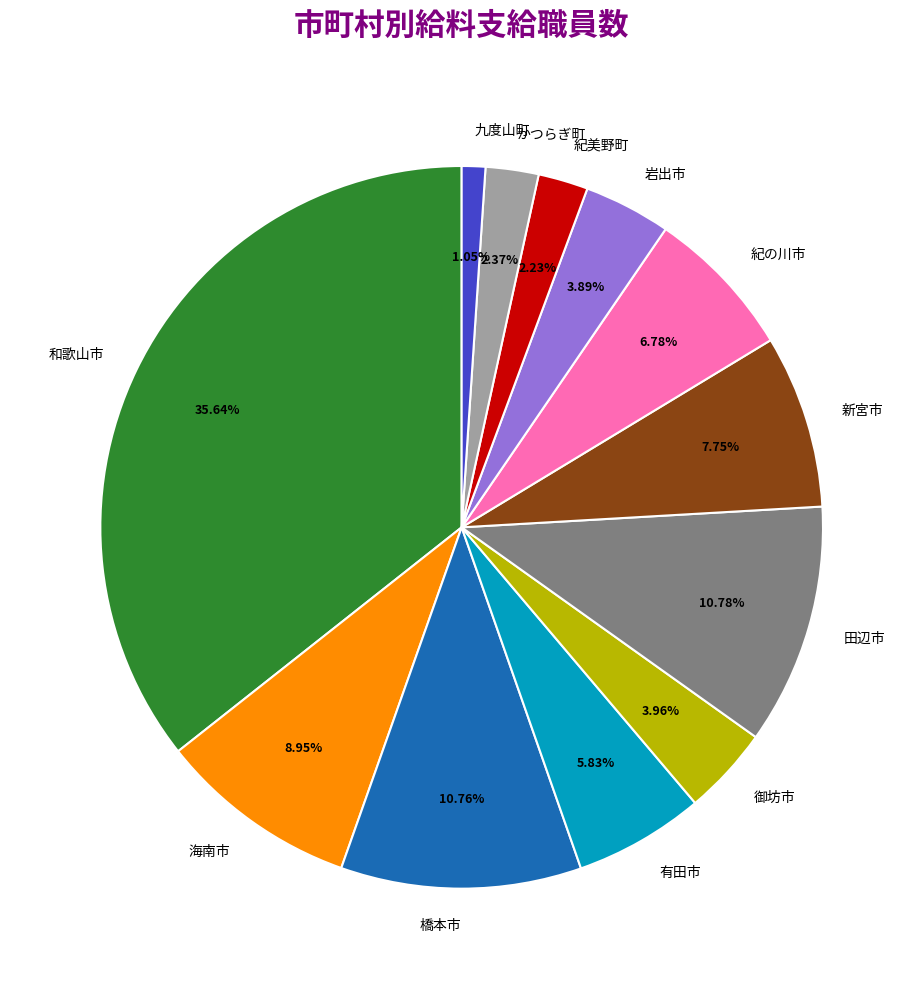

To the nearest percent, what is the difference between the 海南市 and かつらぎ町 slice percentages?

7%